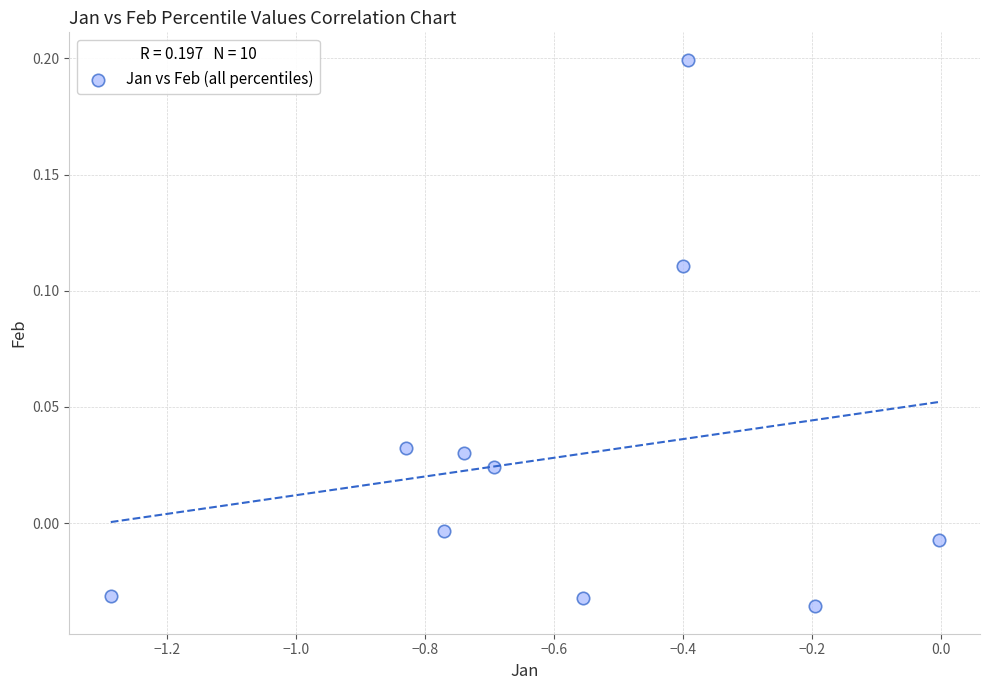

What is the average X value?

-0.6